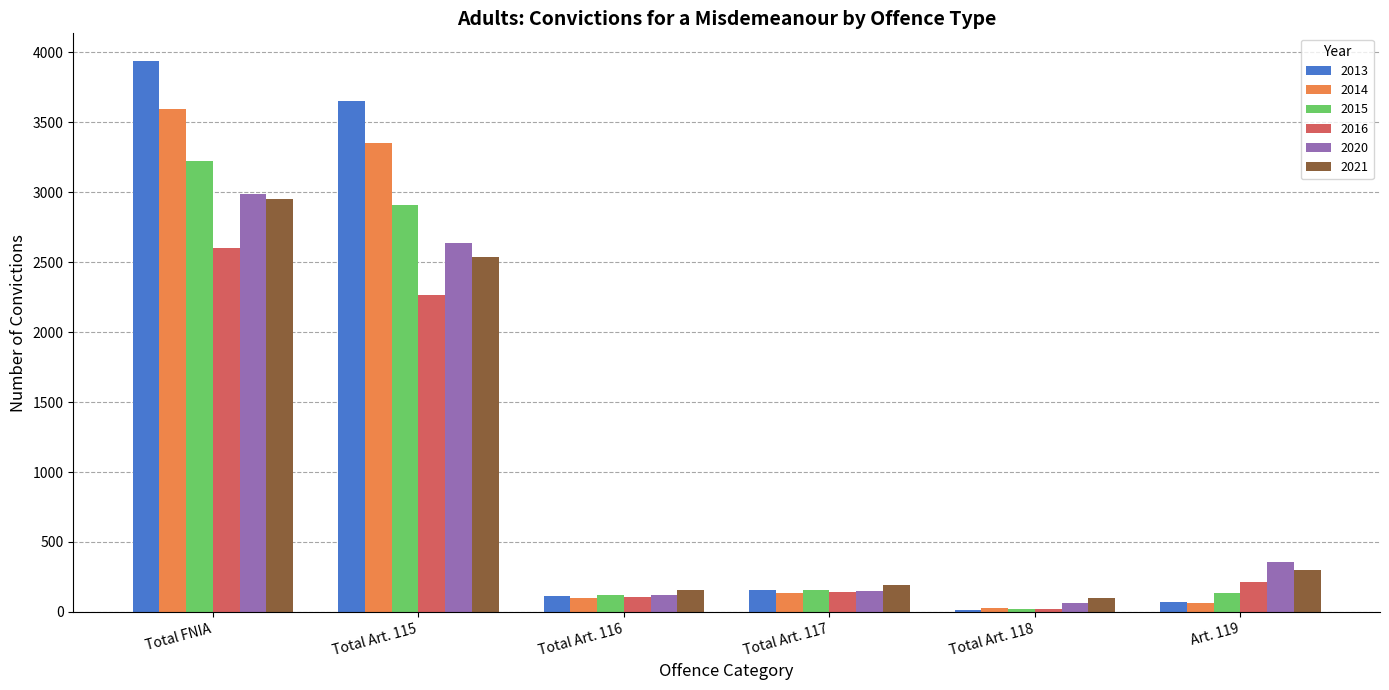

What is the value of the 2015 bar at the 3rd from the left?

118